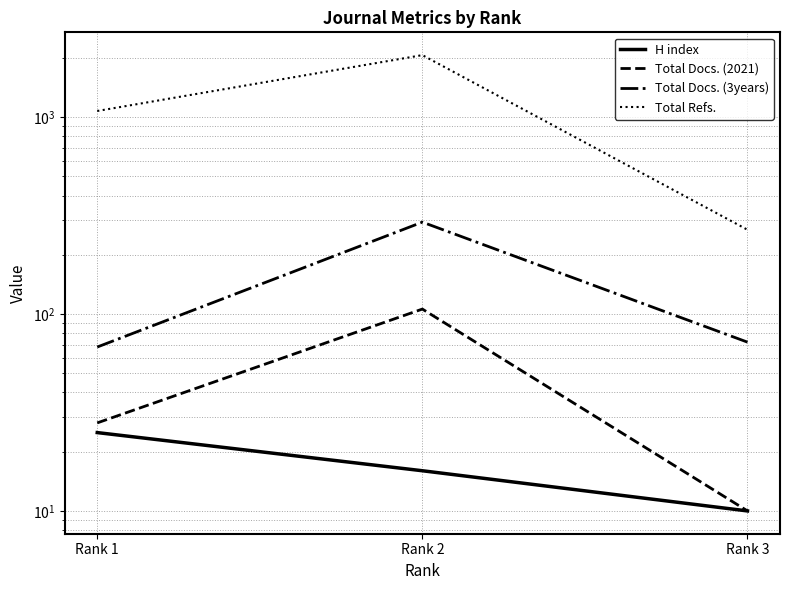

What is the average value of the Total Docs. (2021) series?

48